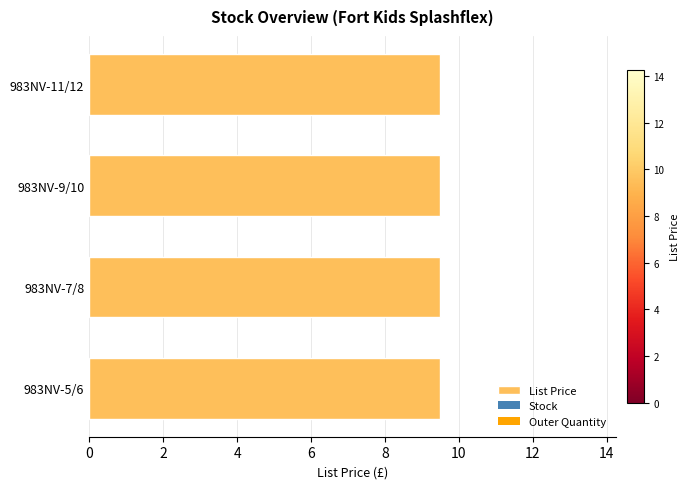

How many series are shown in this chart?

3